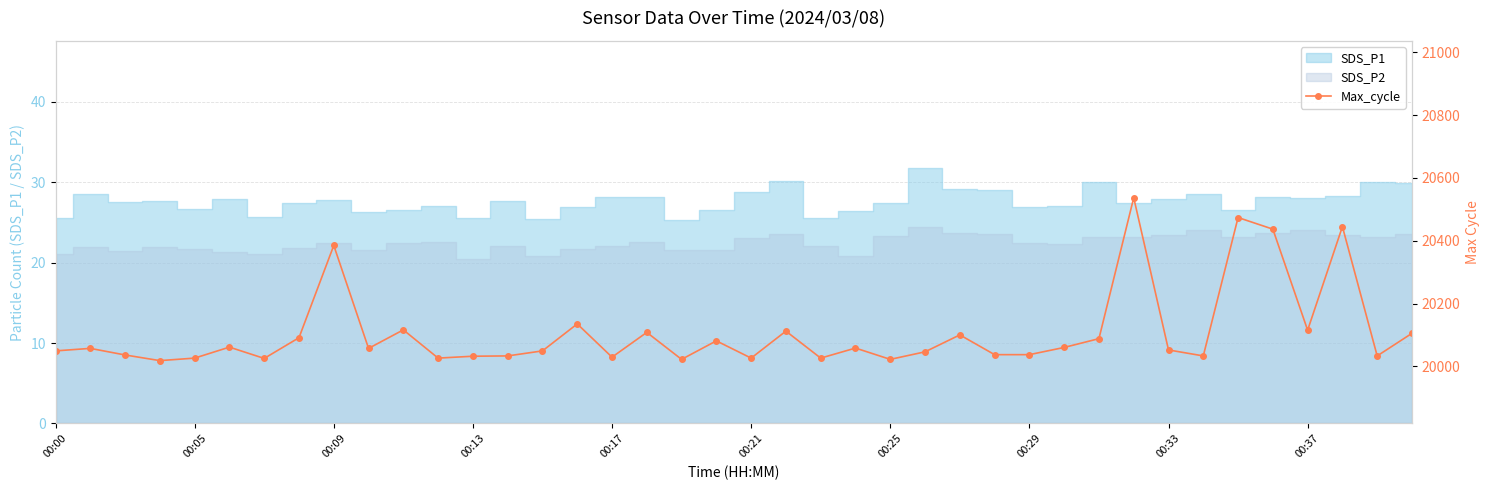

Is it true that the value at 10 is 20116?

True